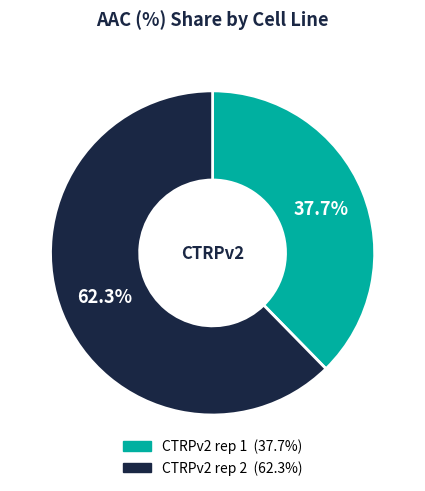

Does any single category account for the majority?

Yes